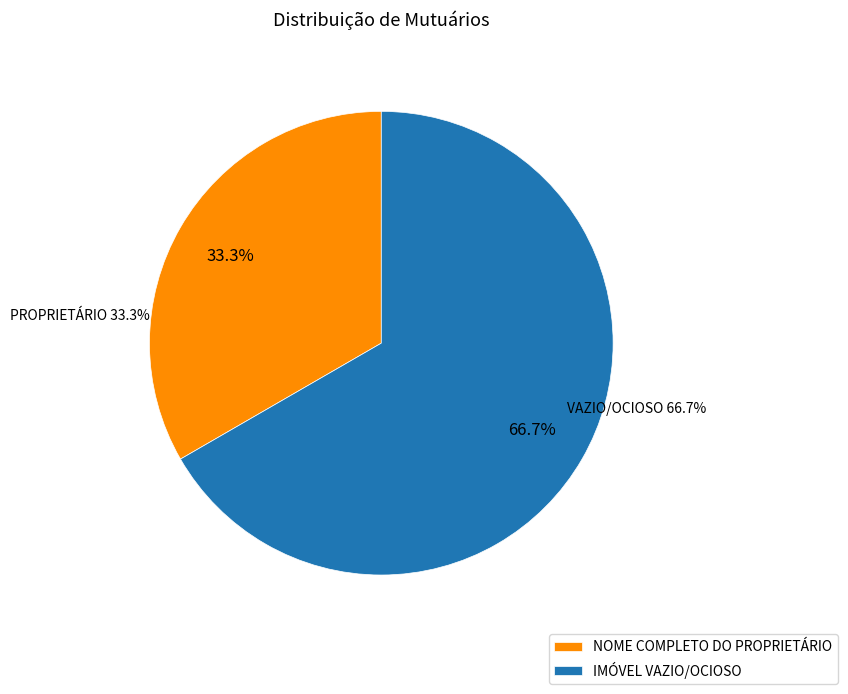

What portion of the pie excludes IMÓVEL VAZIO/OCIOSO?

33.3%